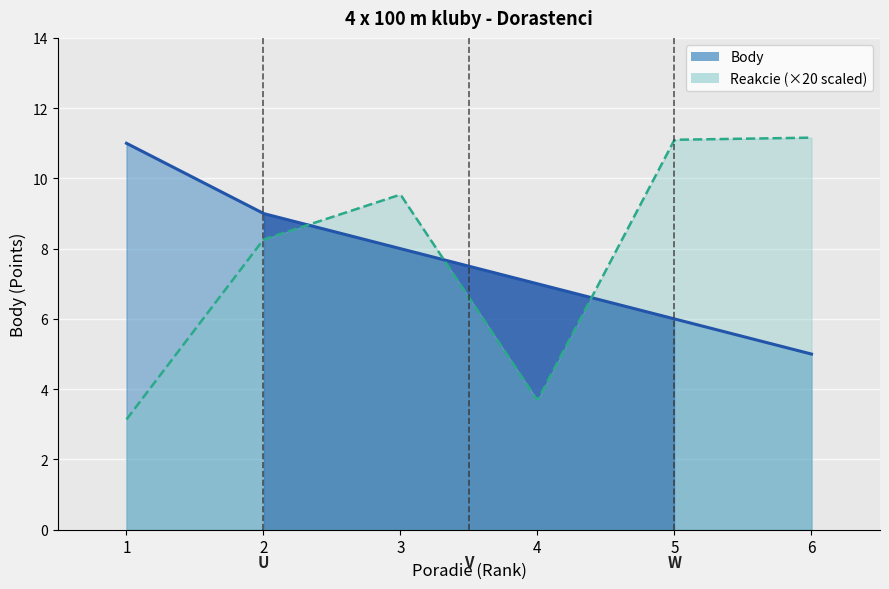

What is the minimum value for Body?

5.0